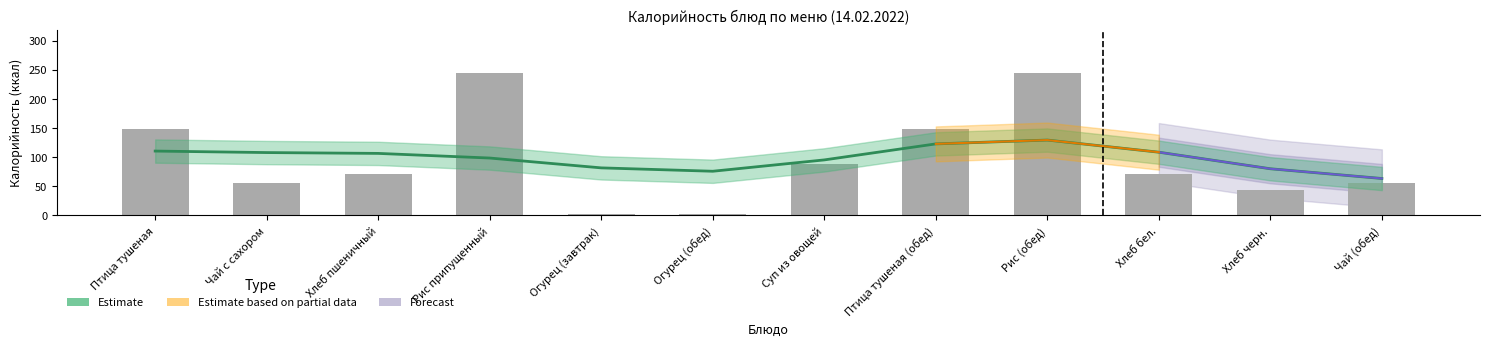

What is the lowest value of the Estimate series?

63.4